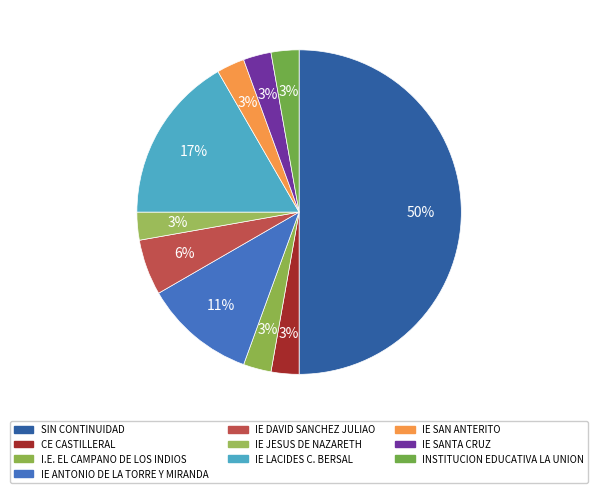

How many segments does this pie chart have?

10